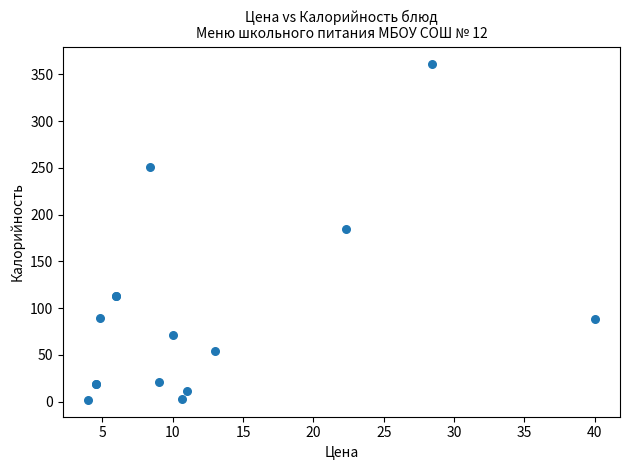

What Y value in the scatter plot is closest to 181?

185.2